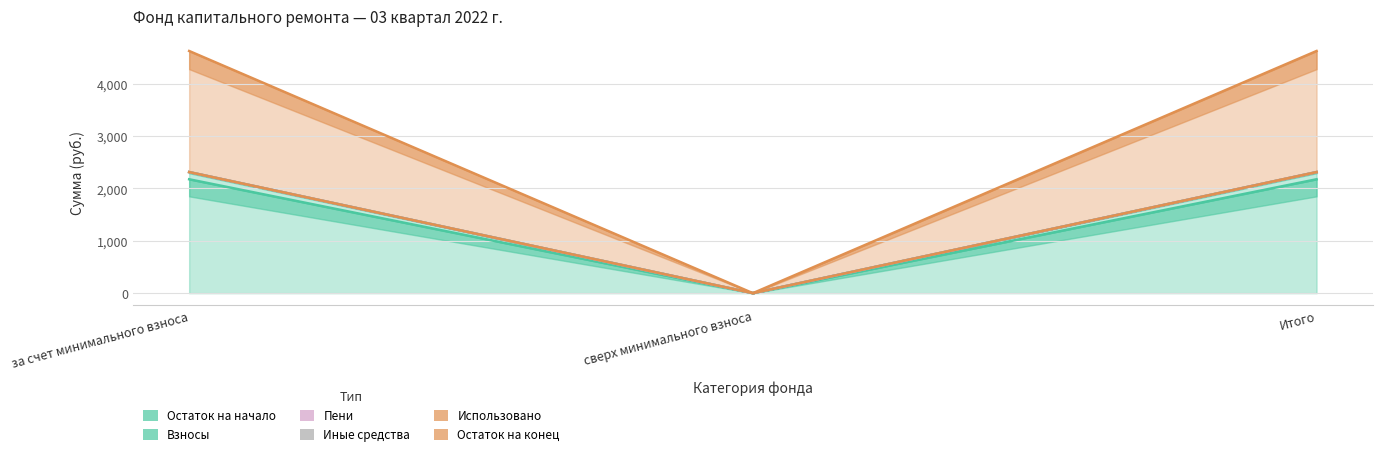

Which series has the largest total across all categories?

Пени